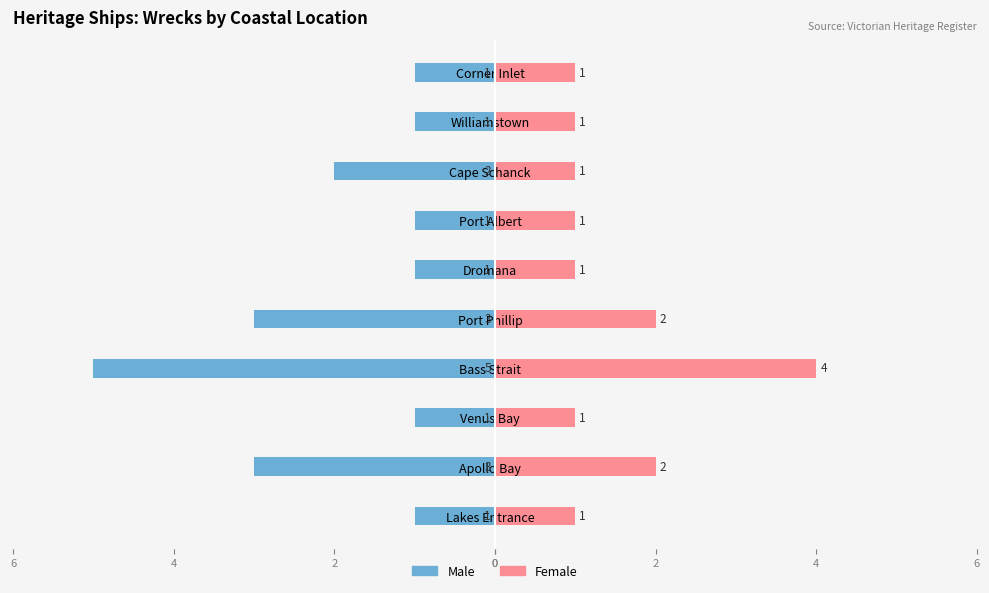

Is the value of Female at Cape Schanck greater than the value of Male at Port Albert?

Yes